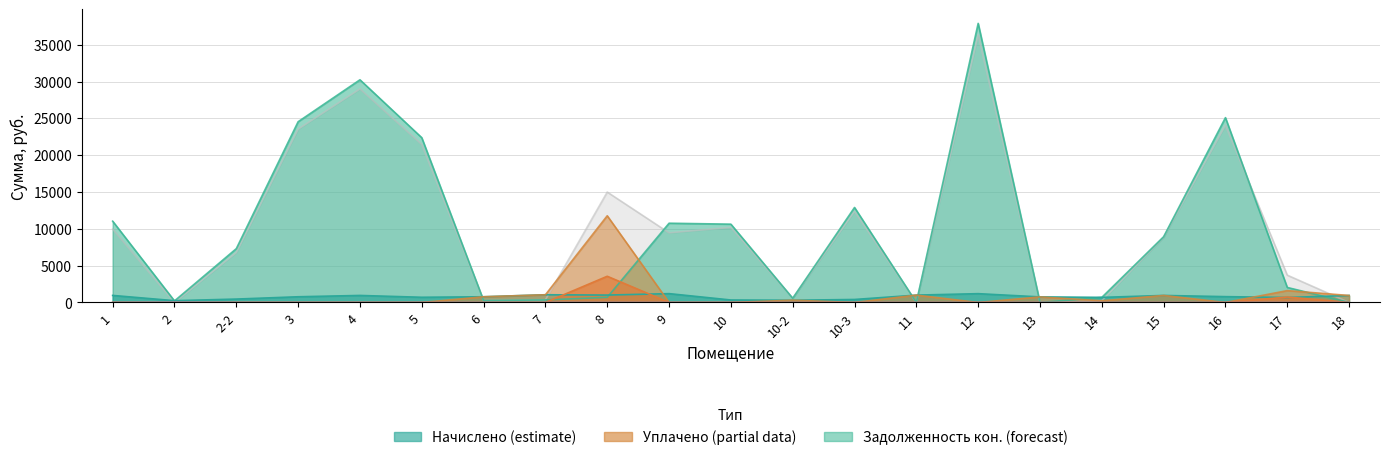

Is it true that задолженность (нач) equals 13900.7 at 15?

False